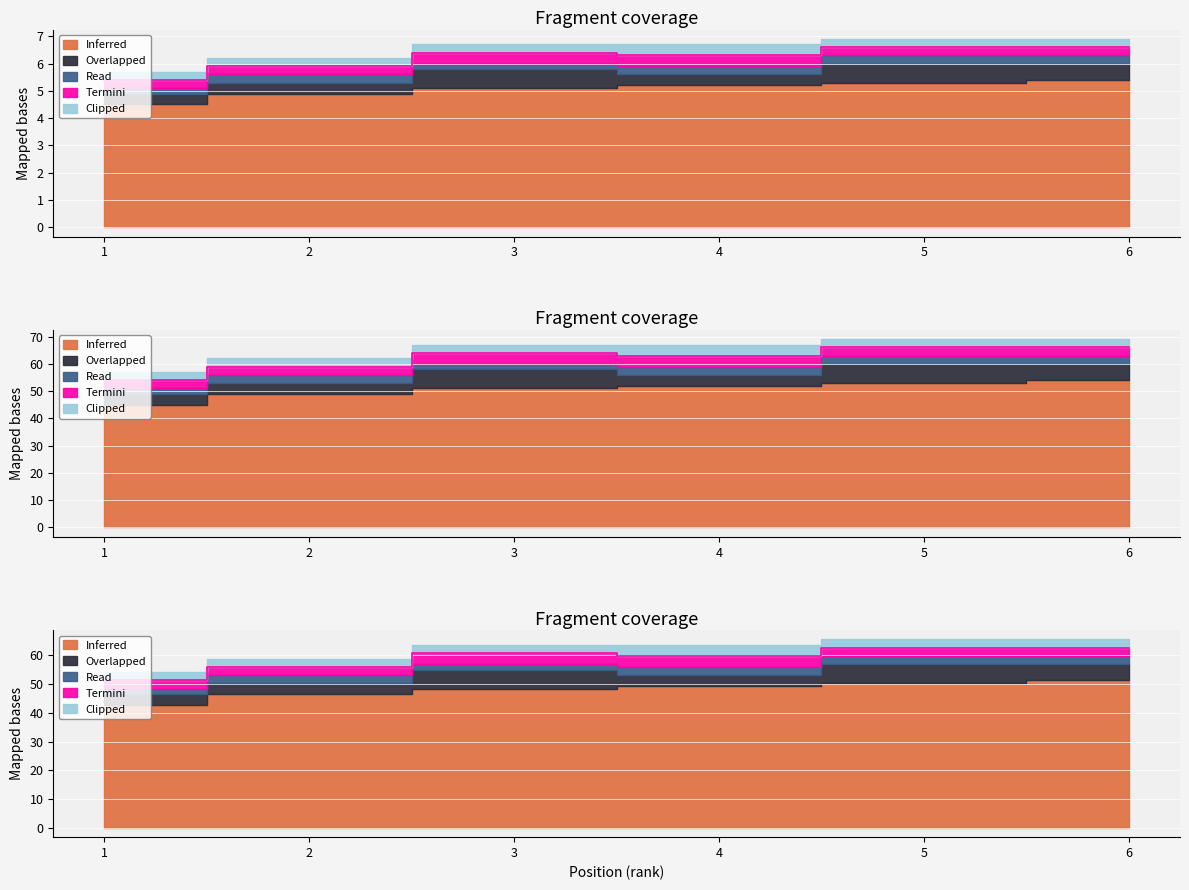

Which has a higher value, 1 or 2?

2